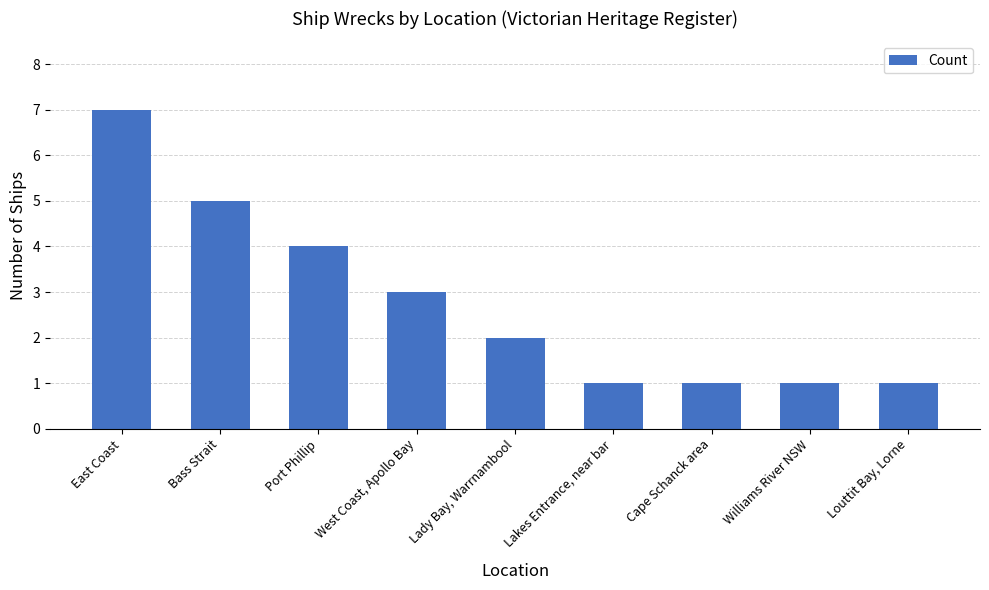

Which category has the highest value across all series?

East Coast